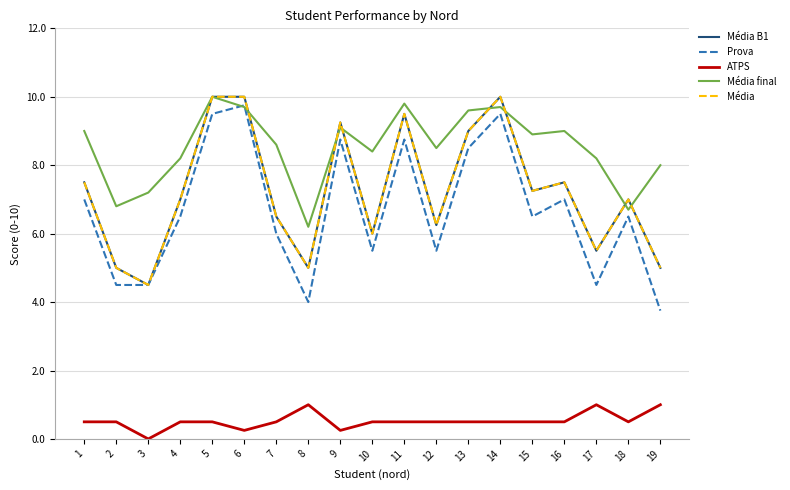

What is the average value of the Média B1 series?

7.2